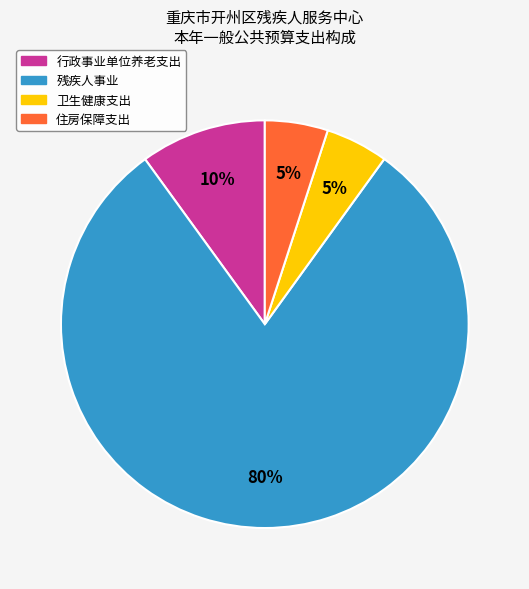

To the nearest percent, what is the combined percentage of 残疾人事业 and 卫生健康支出?

85%